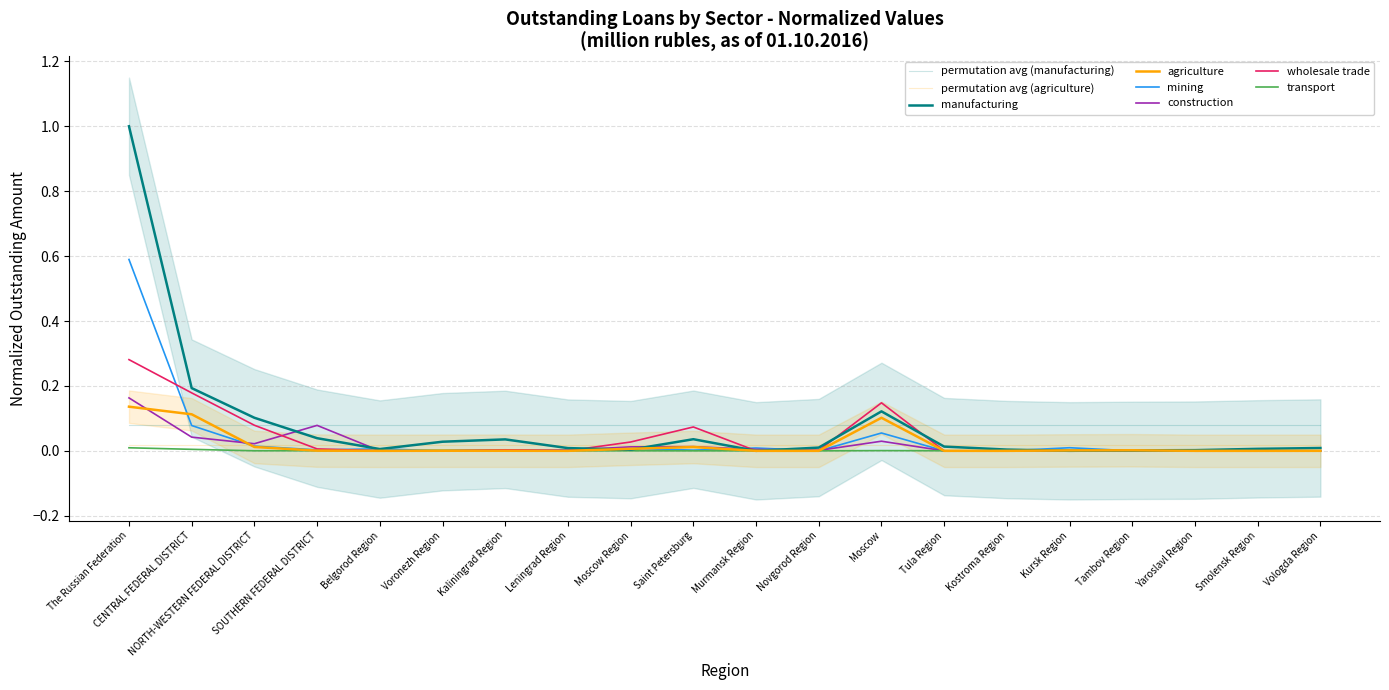

Count the number of data series in this chart.

6